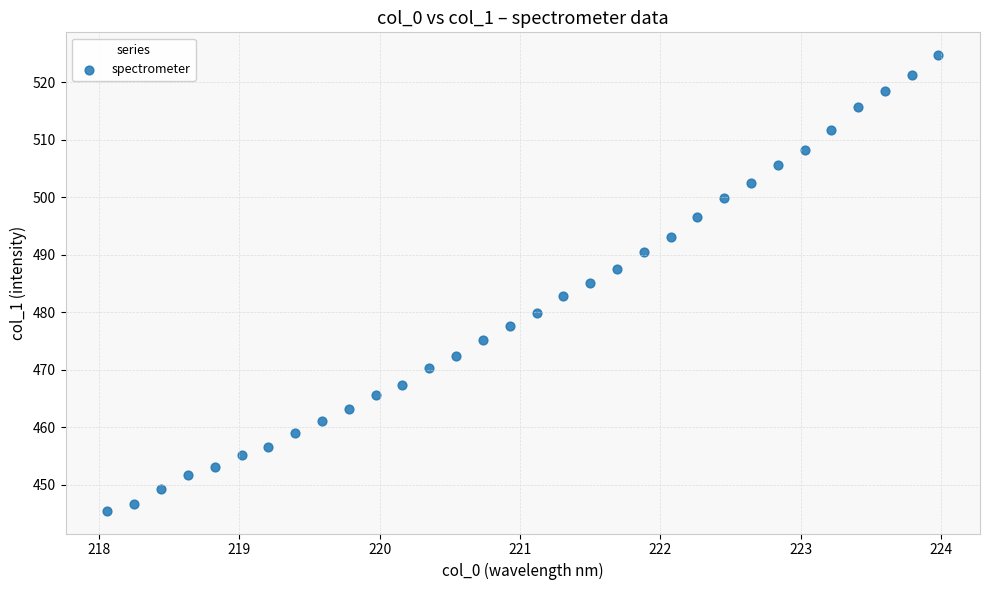

What is the range of Y values (max minus min)?

79.3